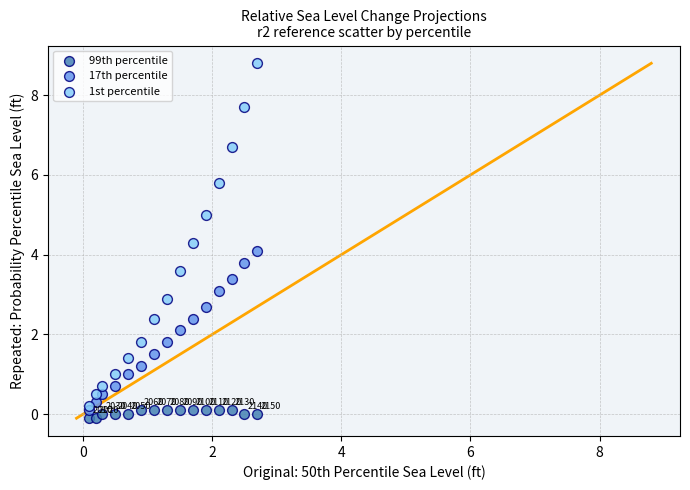

Which series has the largest Y range (max minus min)?

1st percentile